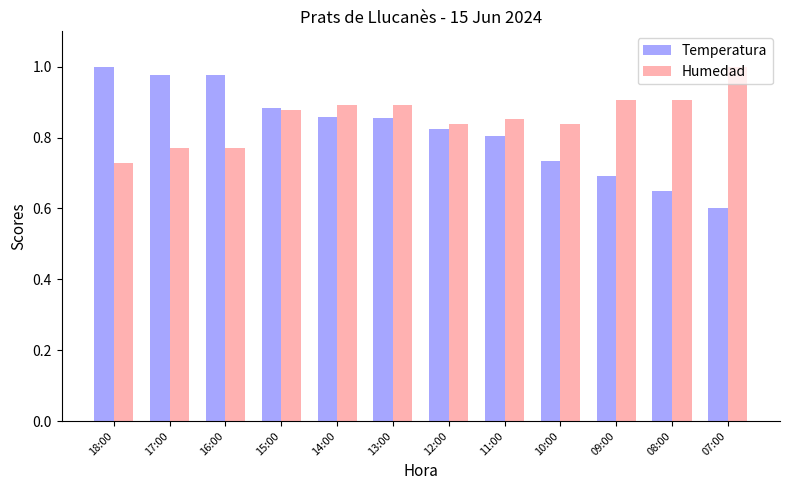

Which series has the largest range (max minus min)?

Temperatura